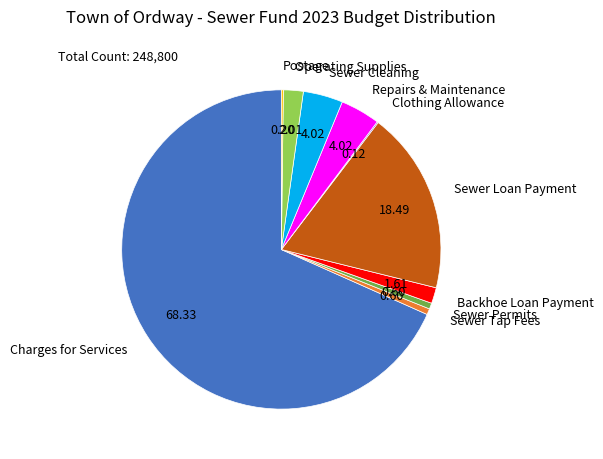

Is the sum of Sewer Cleaning and Repairs & Maintenance greater than half?

No